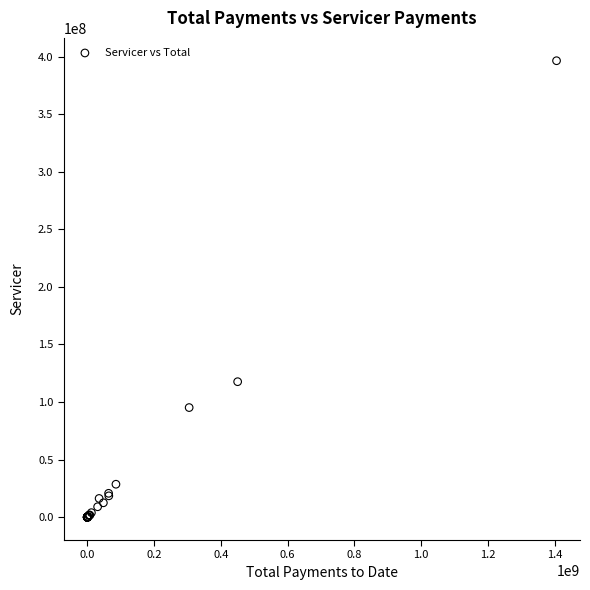

What Y value in the scatter plot is closest to 198199269?

117673164.3